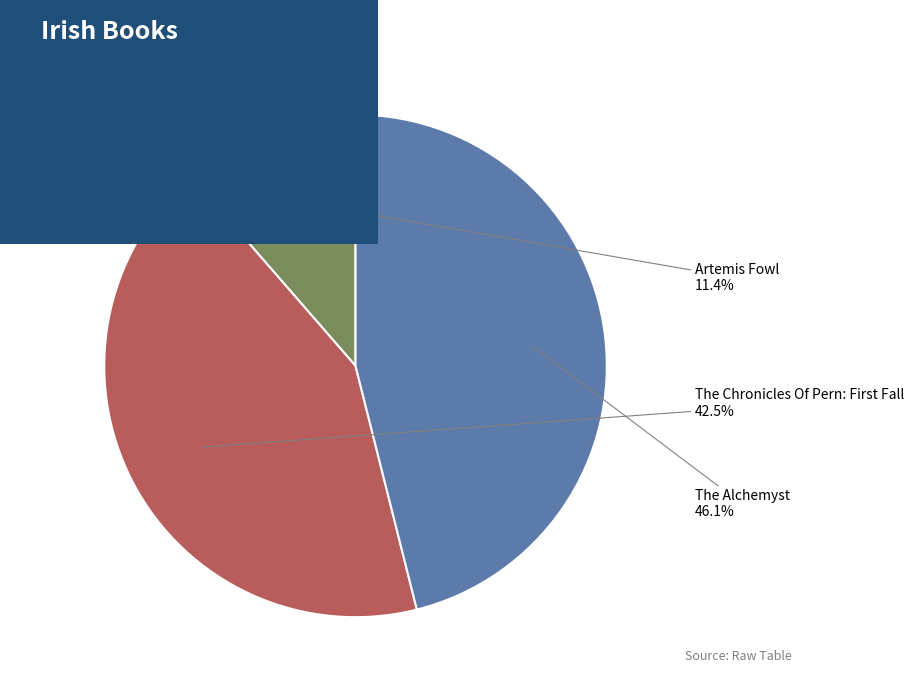

True or false: Artemis Fowl accounts for 1% of the total.

False